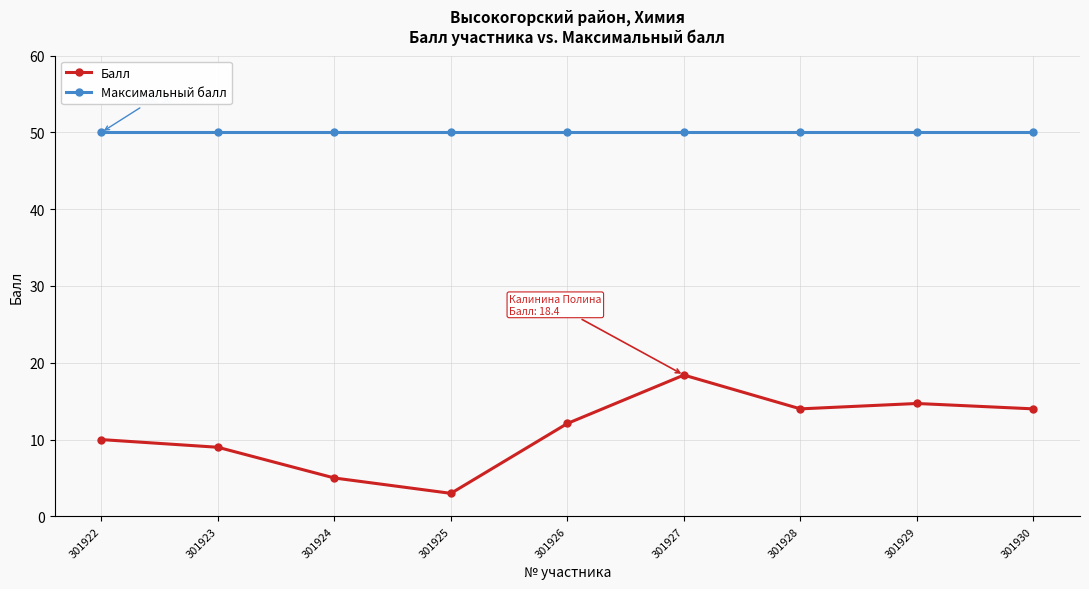

True or false: Максимальный балл and Балл cross at least once.

False